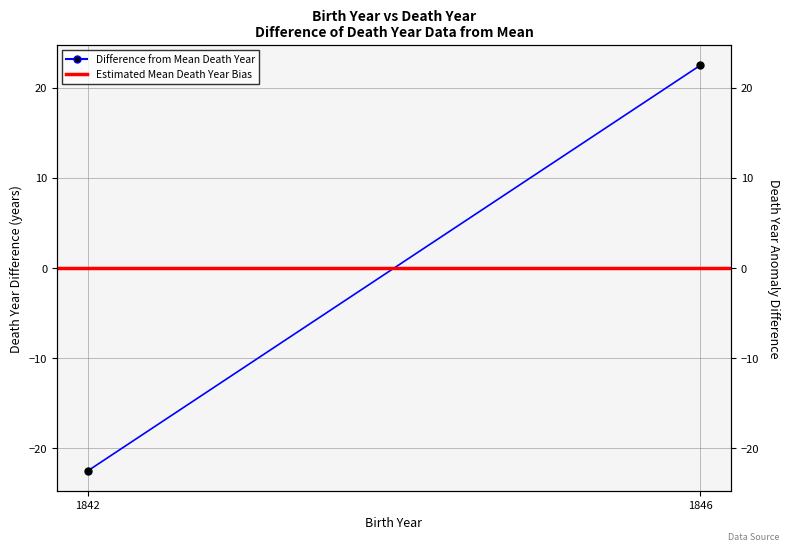

Between 1842 and 1846, which series saw the biggest shift?

Difference from Mean Death Year